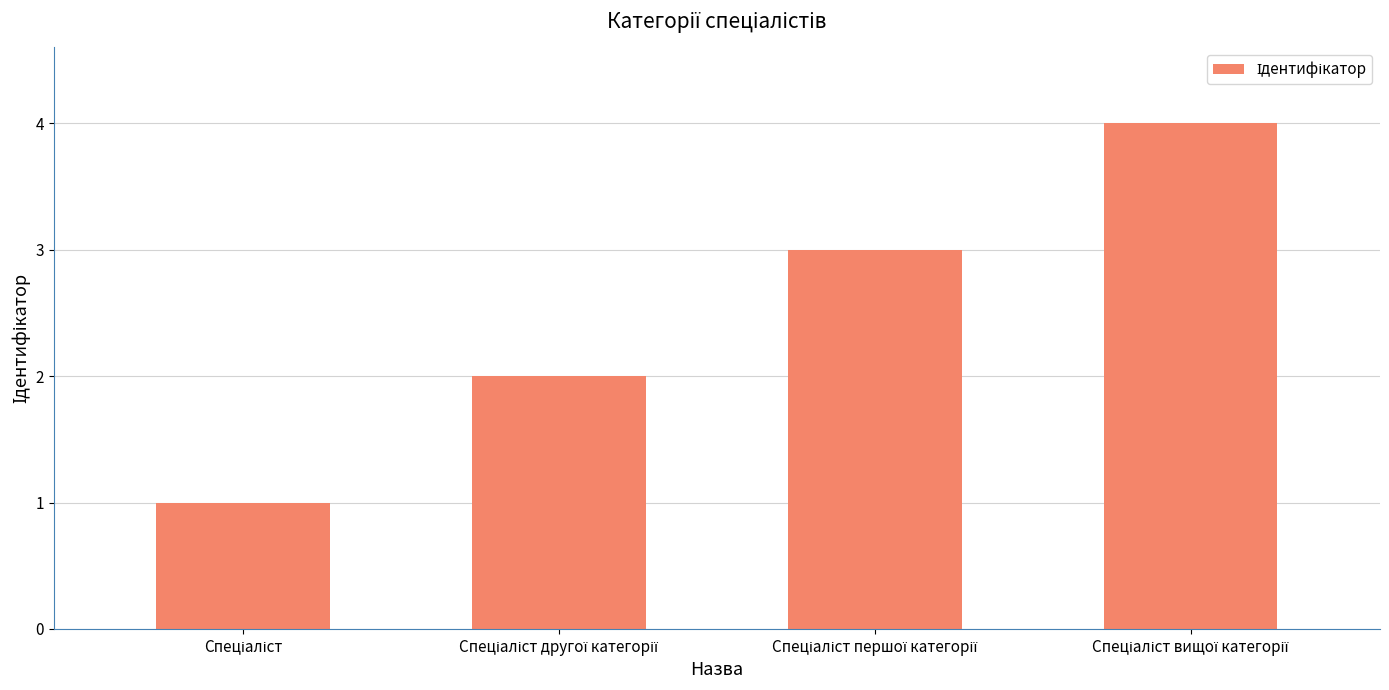

What is the sum of all values?

10